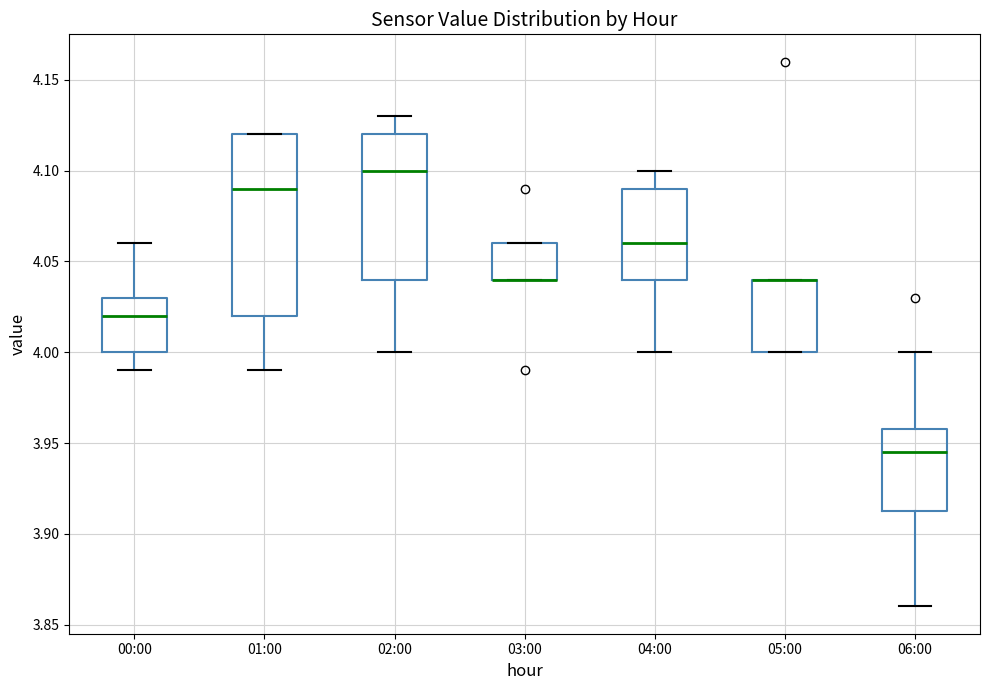

Which box is the tallest, from its lower edge to its upper edge?

01:00